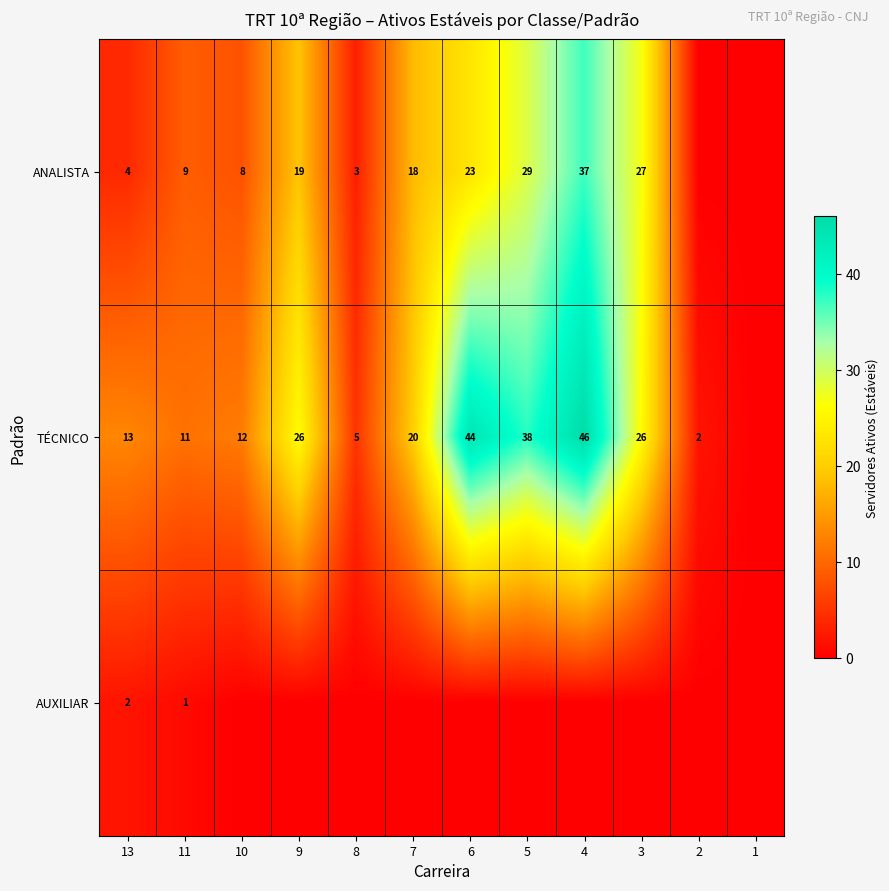

What is the sum of the ANALISTA values at 8 and 3?

30